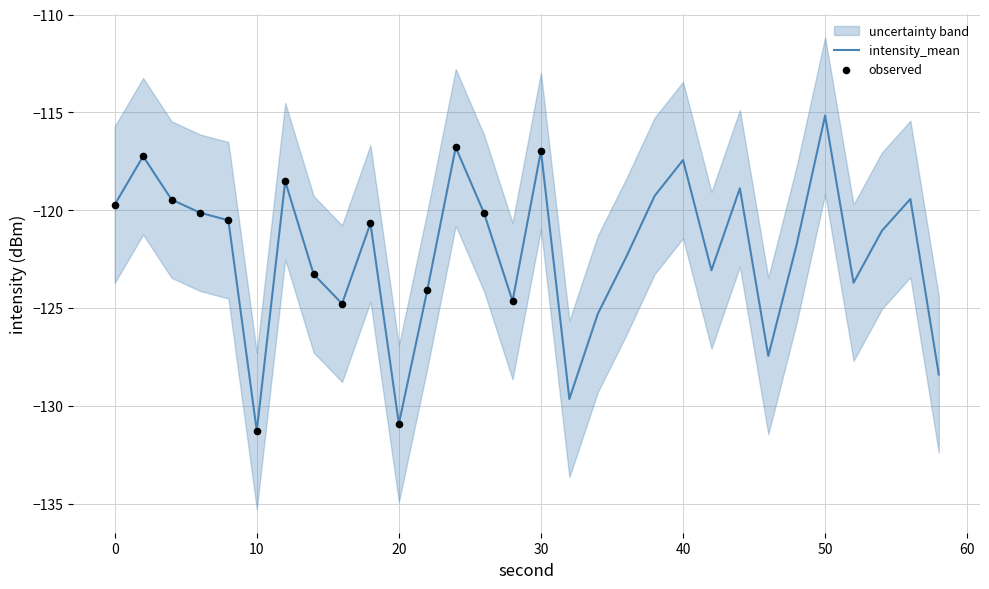

Which series reaches the minimum Y coordinate?

intensity_lower